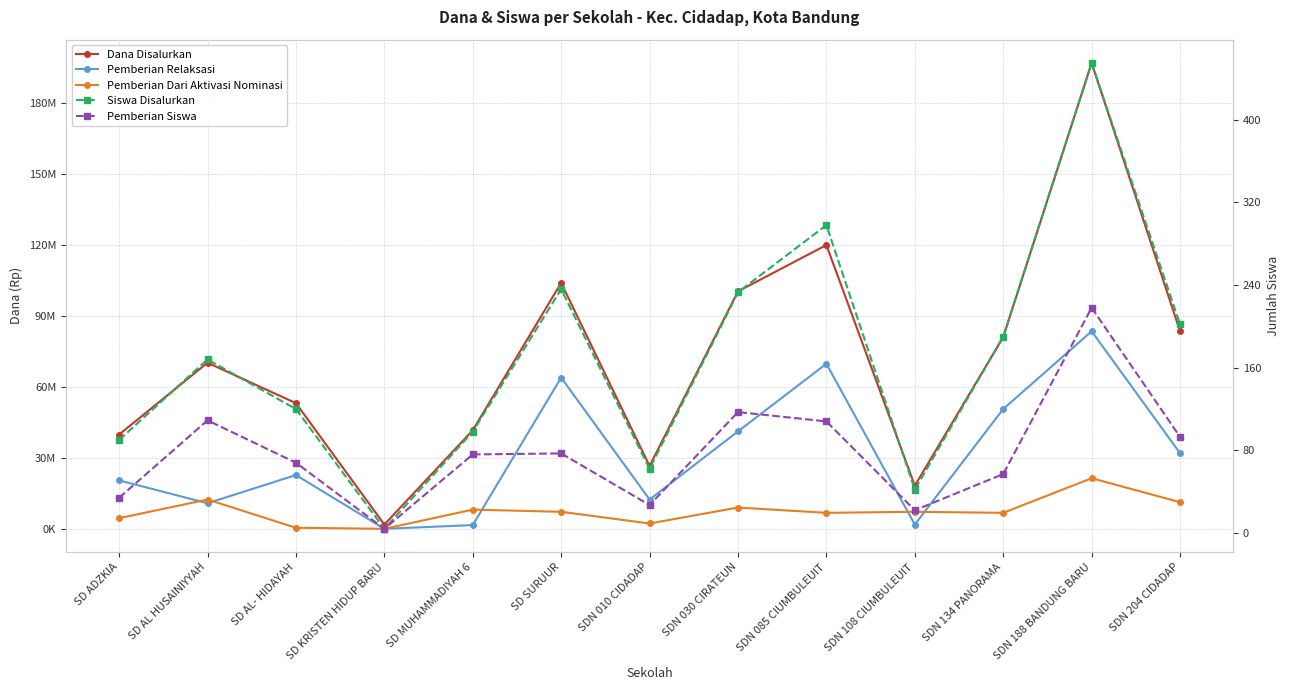

What is the average value of the Dana Disalurkan series?

72069231